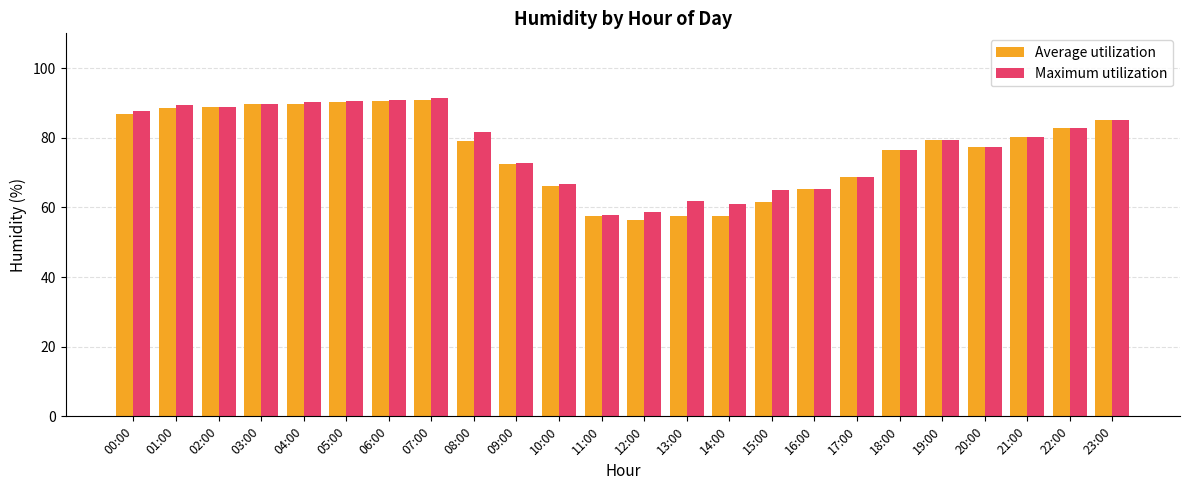

Rank the series at 01:00 from lowest to highest value.

Average utilization, Maximum utilization